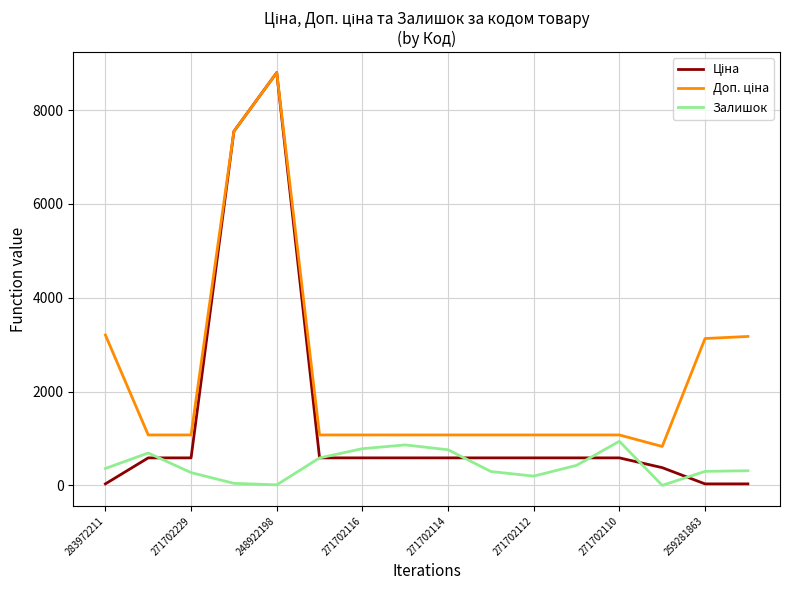

What is the maximum value for Залишок?

939.0